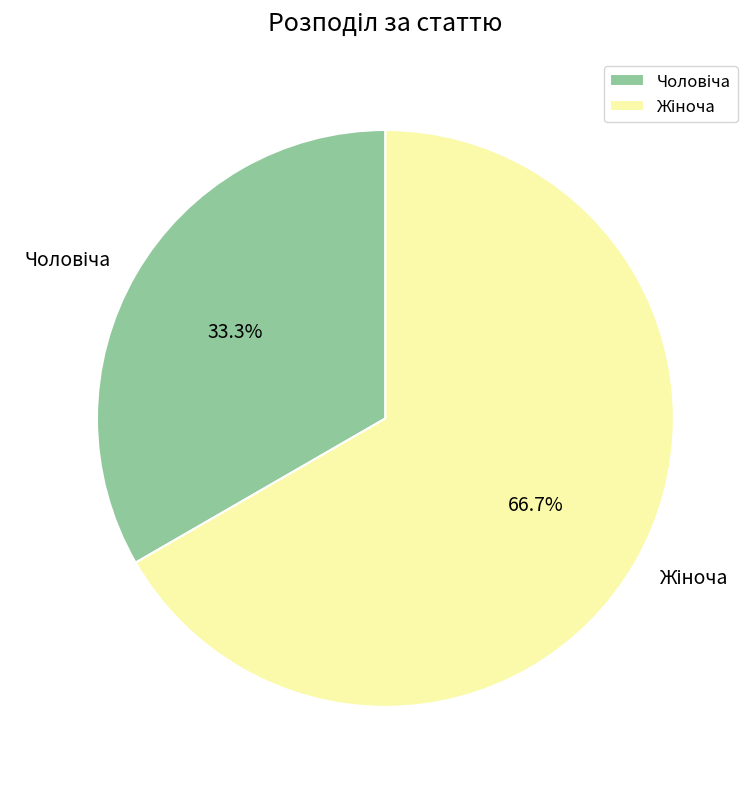

To the nearest percent, what is the difference between the largest and smallest slice percentages?

33%